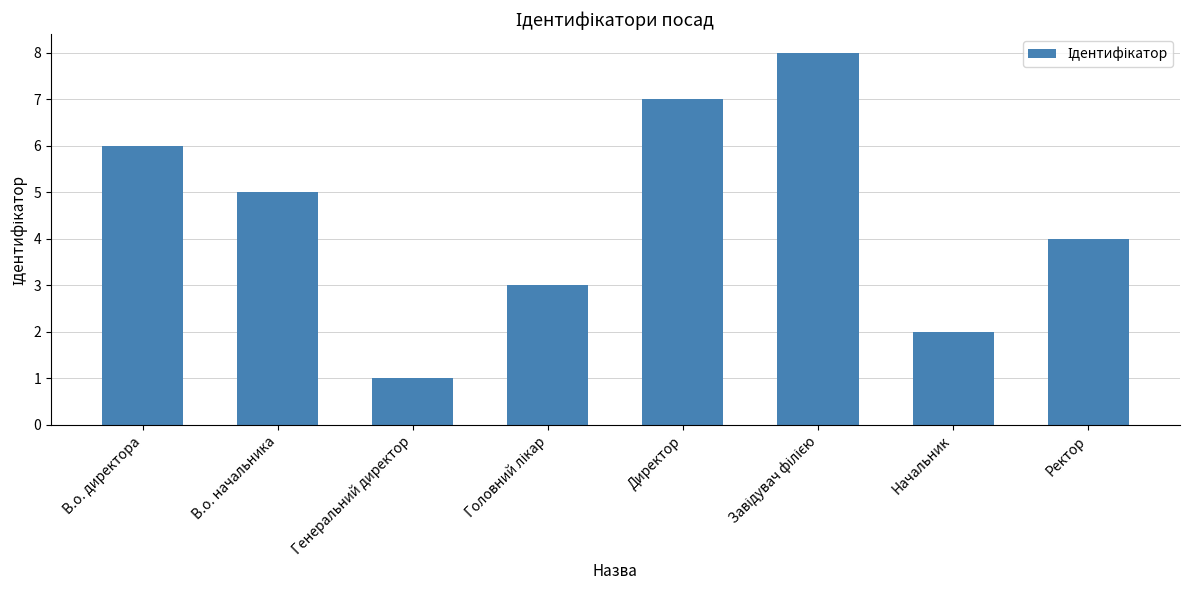

What is the sum of all values?

36